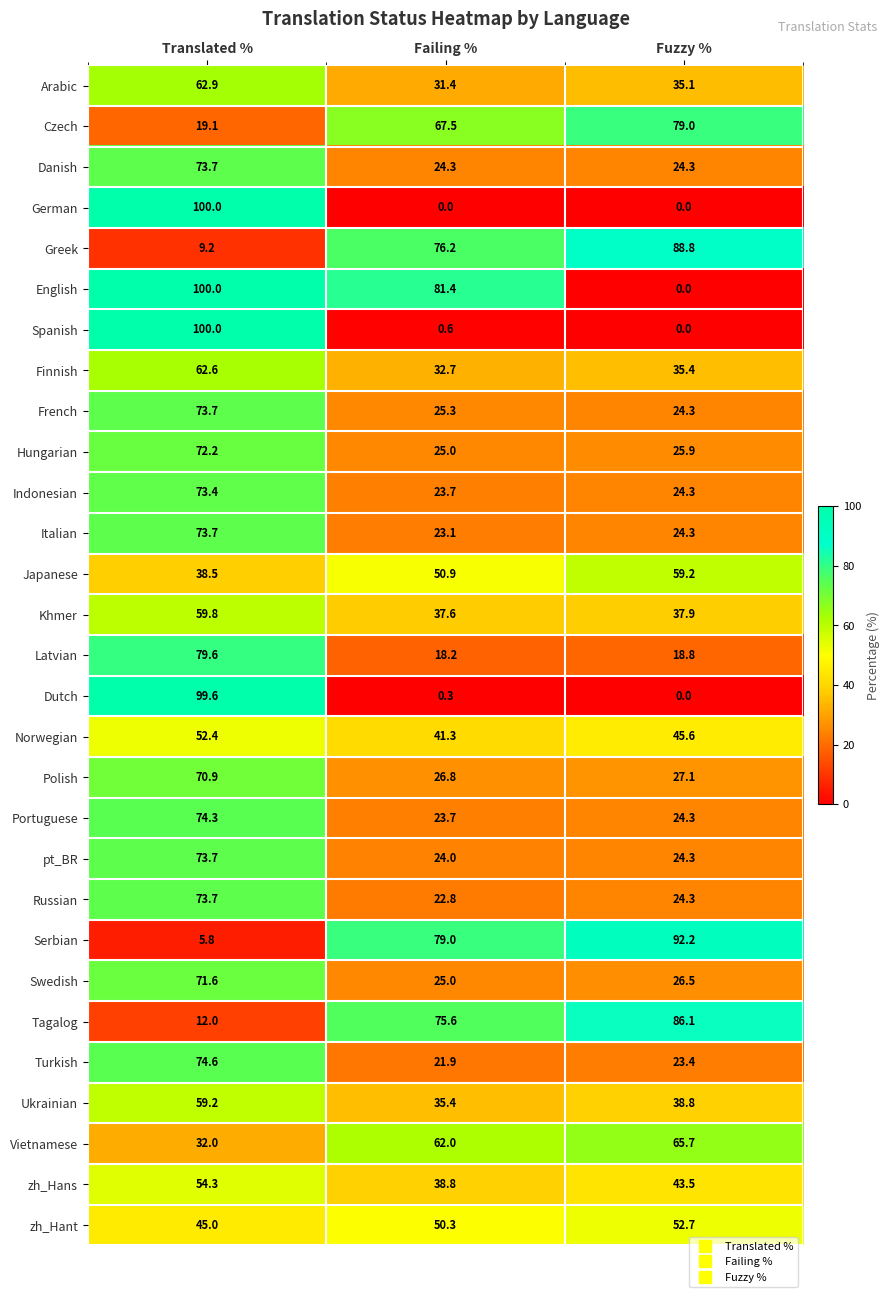

At which label does Hungarian reach its minimum?

Failing %